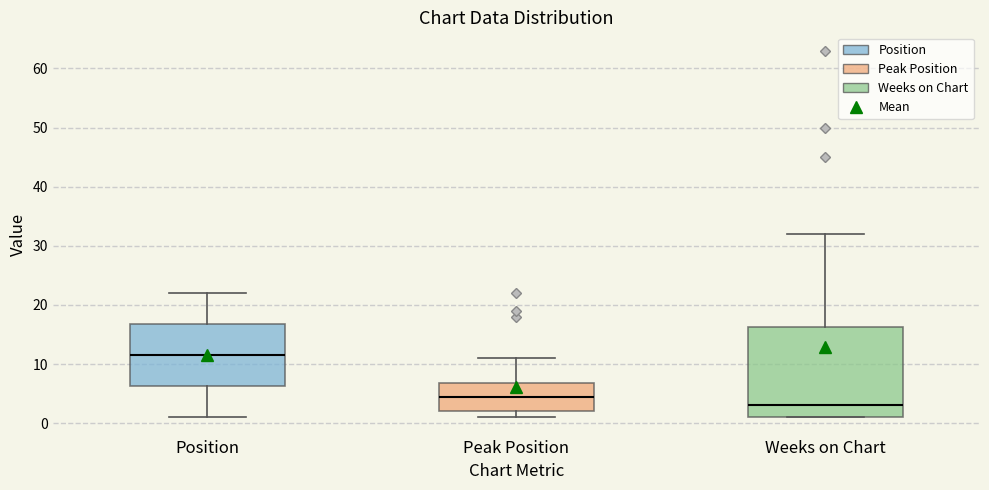

Which box is the tallest, from its lower edge to its upper edge?

Weeks on Chart